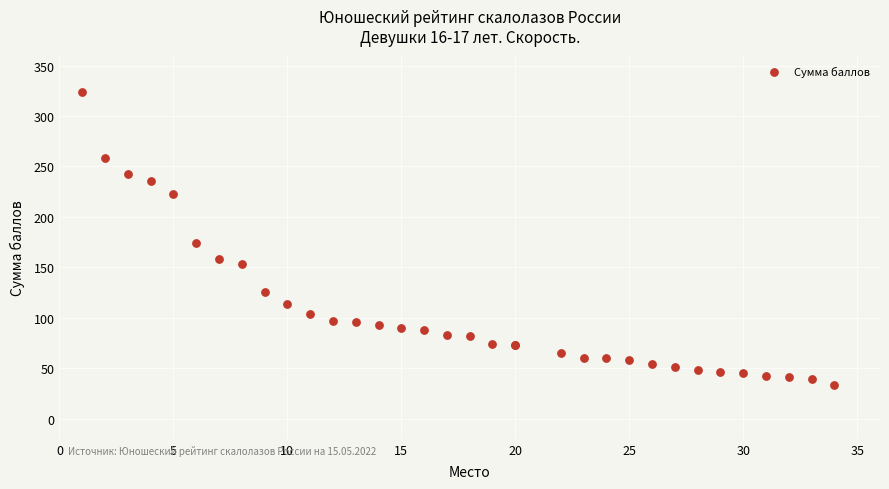

What Y value in the scatter plot is closest to 178?

173.9